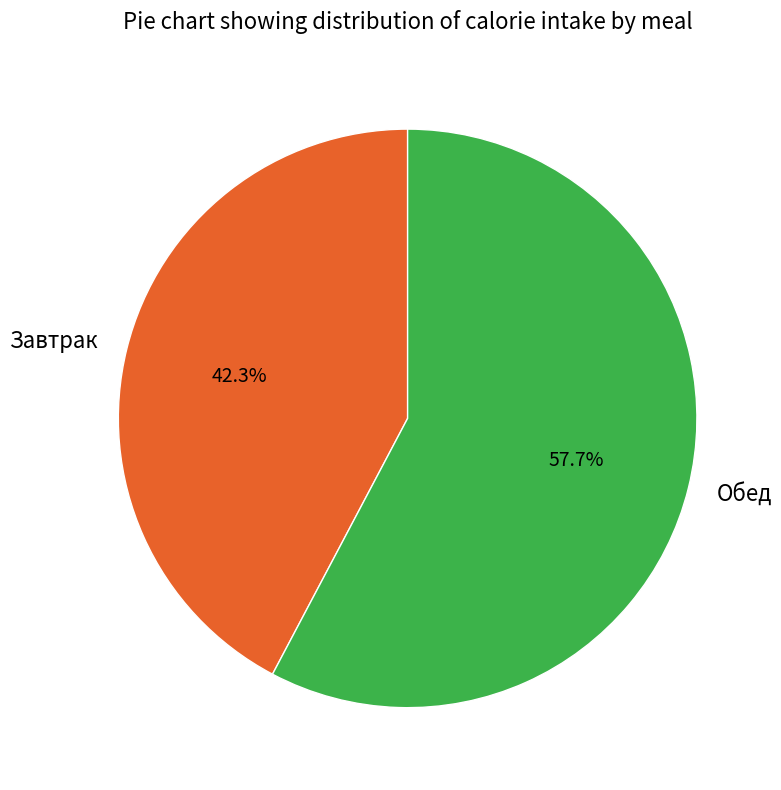

Which has a higher value, Обед or Завтрак?

Обед